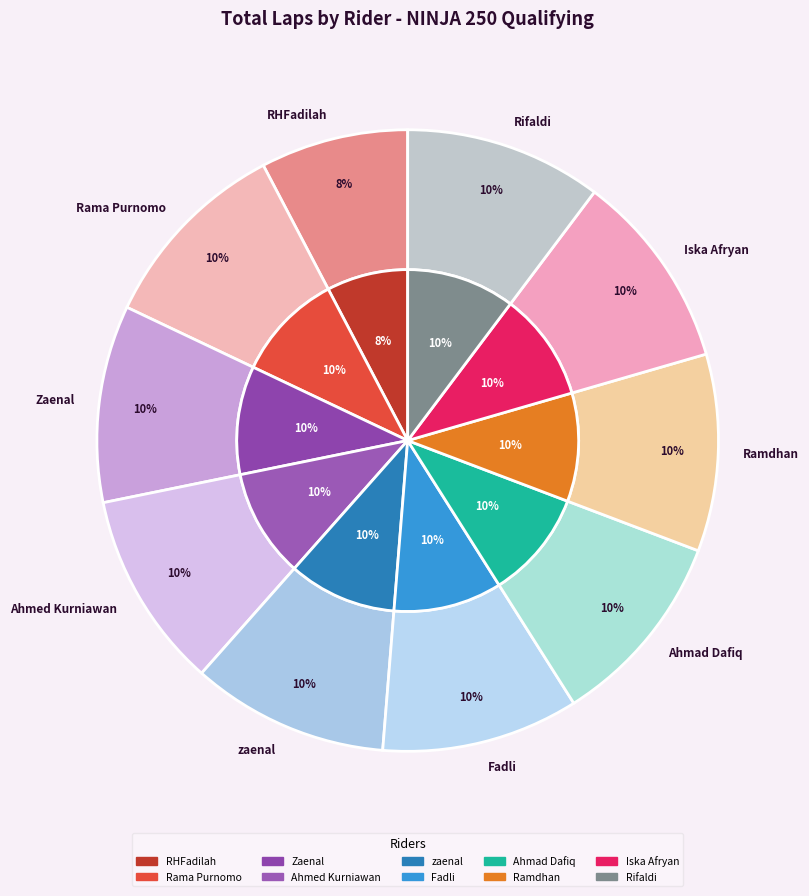

Which slice is the largest?

Rama Purnomo